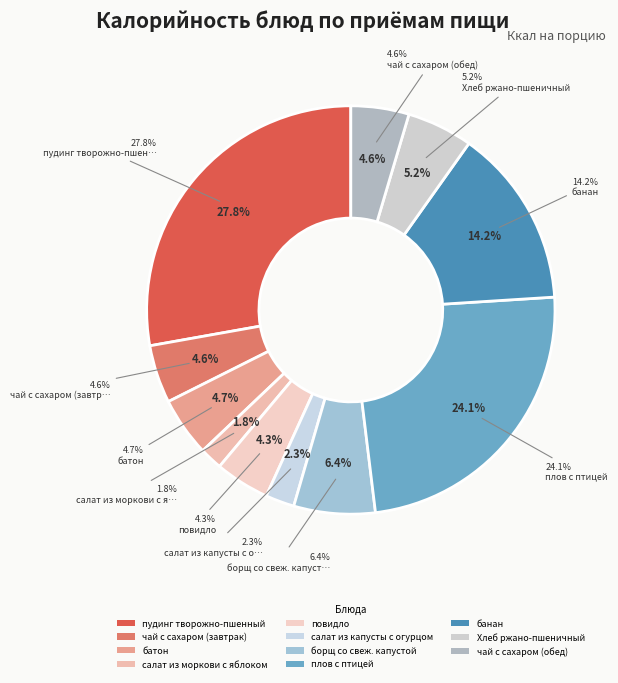

Is there any slice that represents more than half of the pie?

No